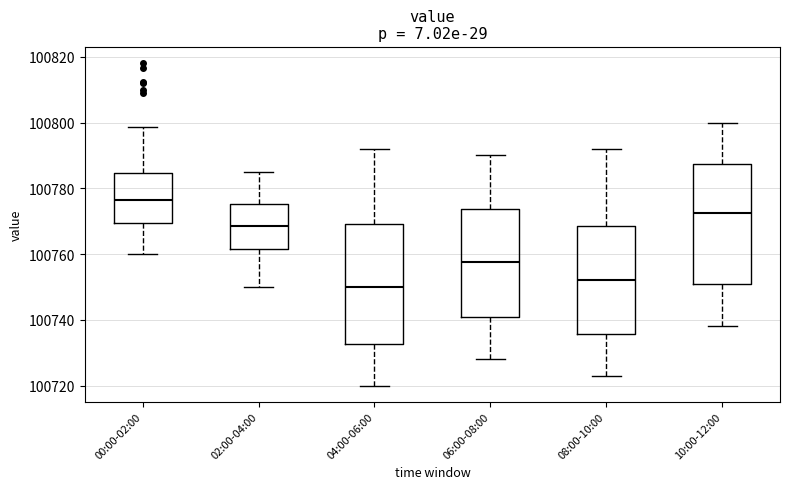

Which box's median line is the highest?

00:00-02:00